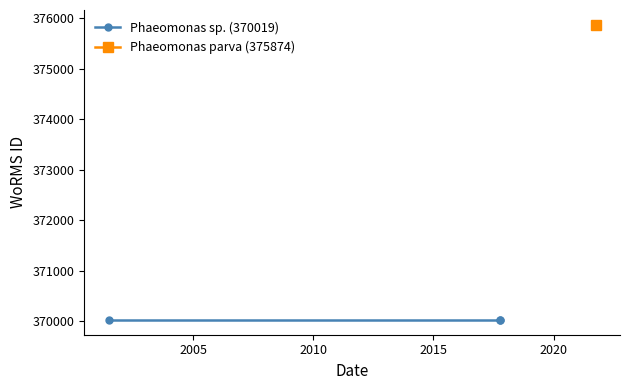

How many lines are shown in the chart?

1